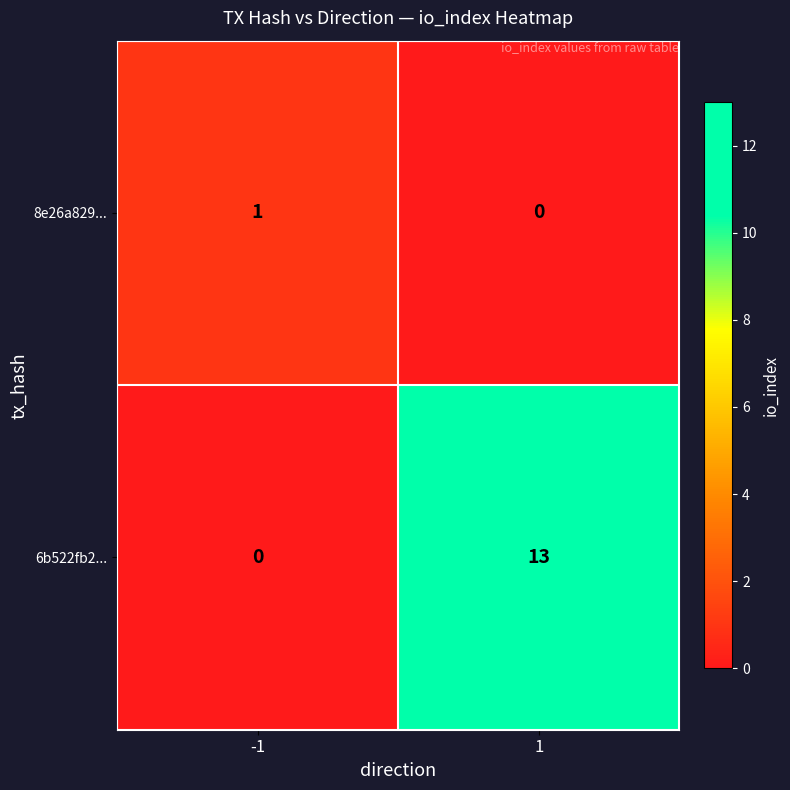

What is the total value across all series at 1?

13